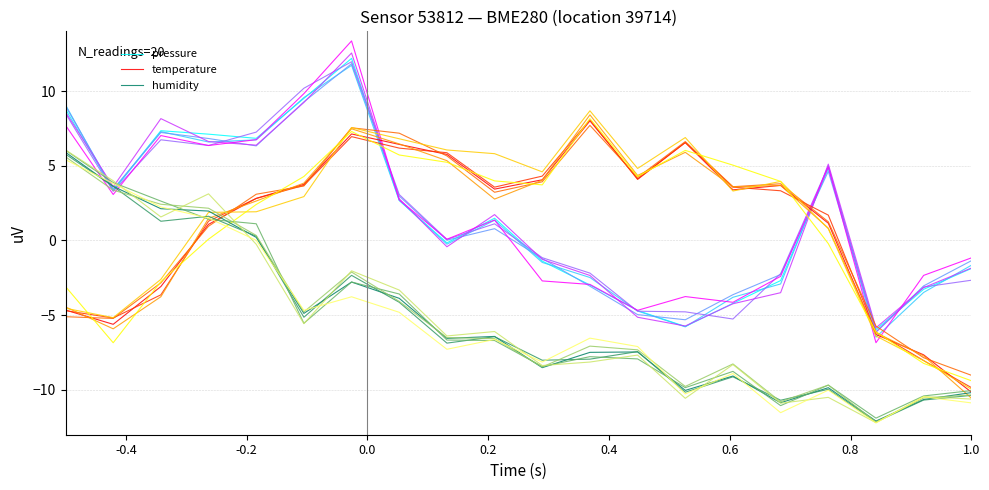

List the series in order of their peak value, lowest first.

humidity, temperature, pressure